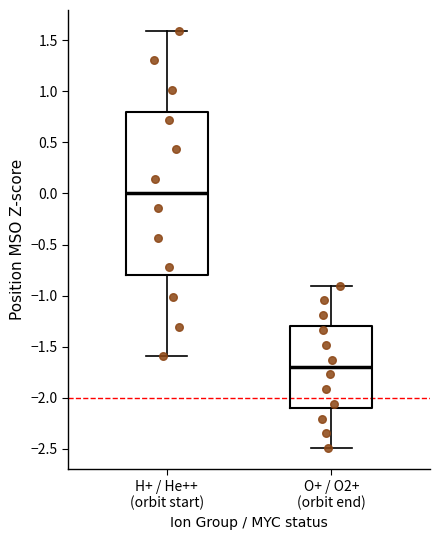

Where is the lower edge of the box for H+ / He++ (orbit start) on the y-axis? The values are not printed on the chart, so give them approximately, as read against the axis.

-0.8